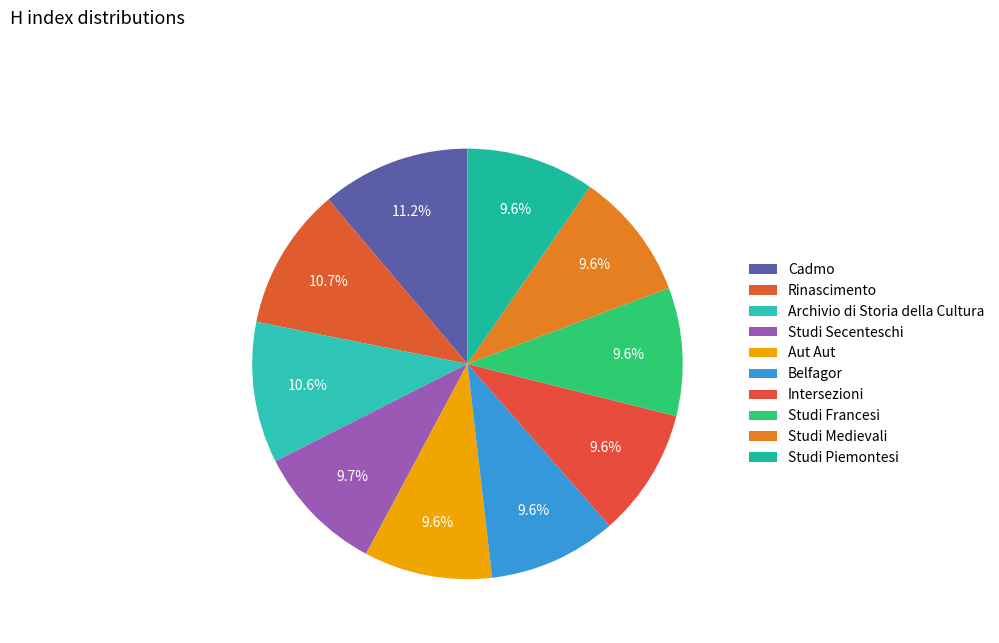

What percentage is the Intersezioni slice, to the nearest percent?

10%